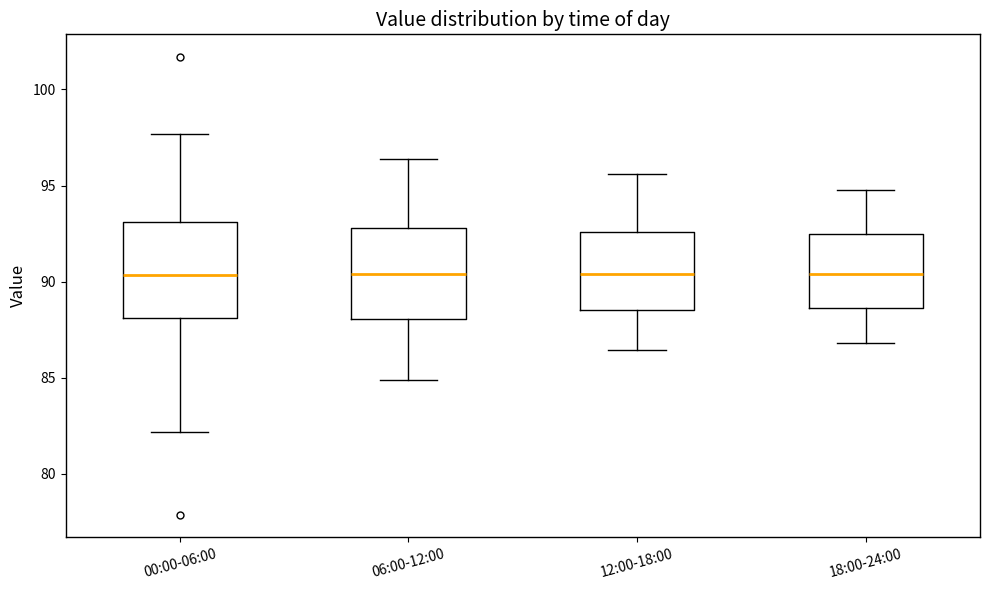

Reading left to right, read every box against the y-axis: the position of its median line, the range the box covers, and the ends of its whiskers. The values are not printed on the chart, so give them approximately, as read against the axis.

00:00-06:00: median 90.5, box 88.0 to 93.0, whiskers 82.0 to 97.5
06:00-12:00: median 90.5, box 88.0 to 93.0, whiskers 85.0 to 96.5
12:00-18:00: median 90.5, box 88.5 to 92.5, whiskers 86.5 to 95.5
18:00-24:00: median 90.5, box 88.5 to 92.5, whiskers 87.0 to 95.0